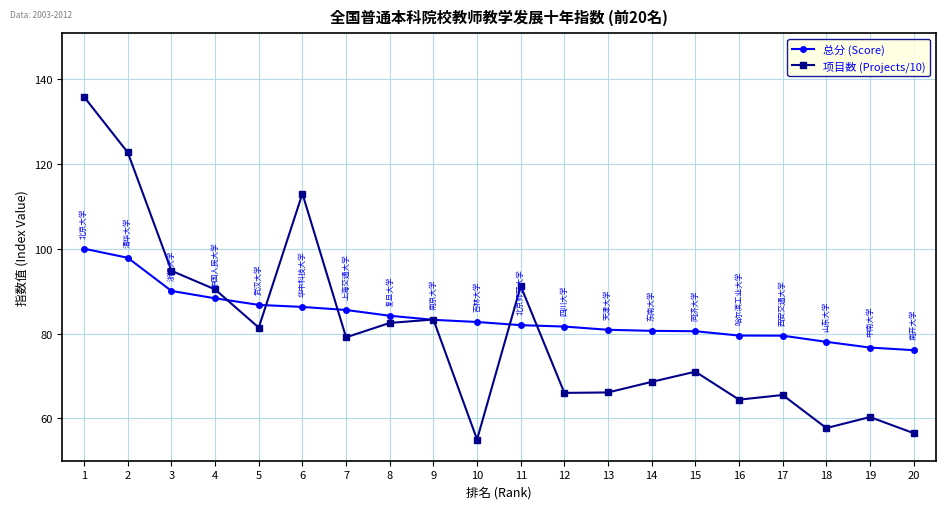

Which category has the lowest value in the 项目数 (Projects/10) series?

10